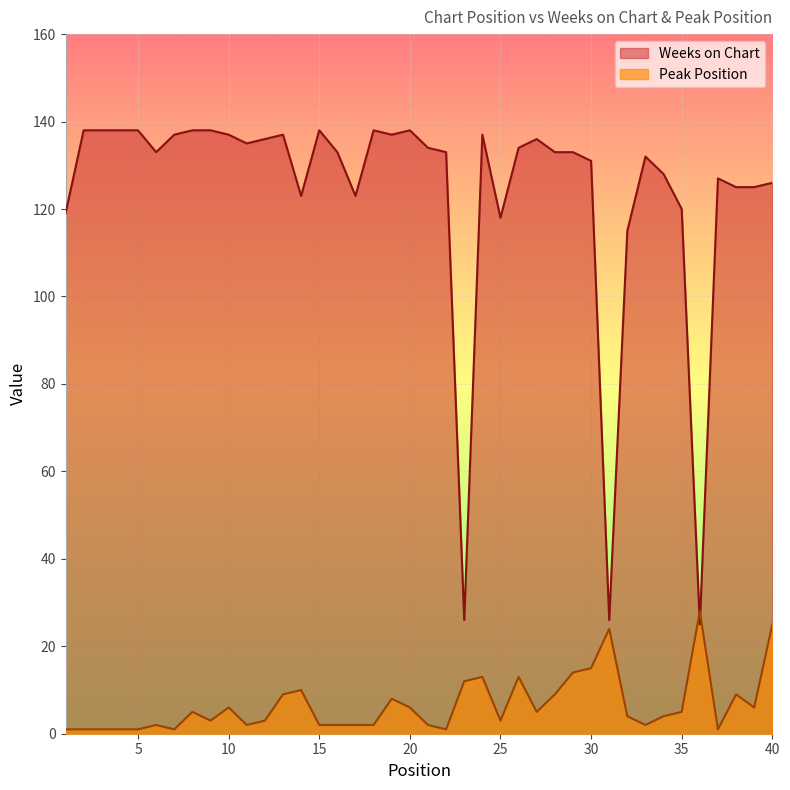

What are all the series names shown in the legend?

Weeks on Chart, Peak Position